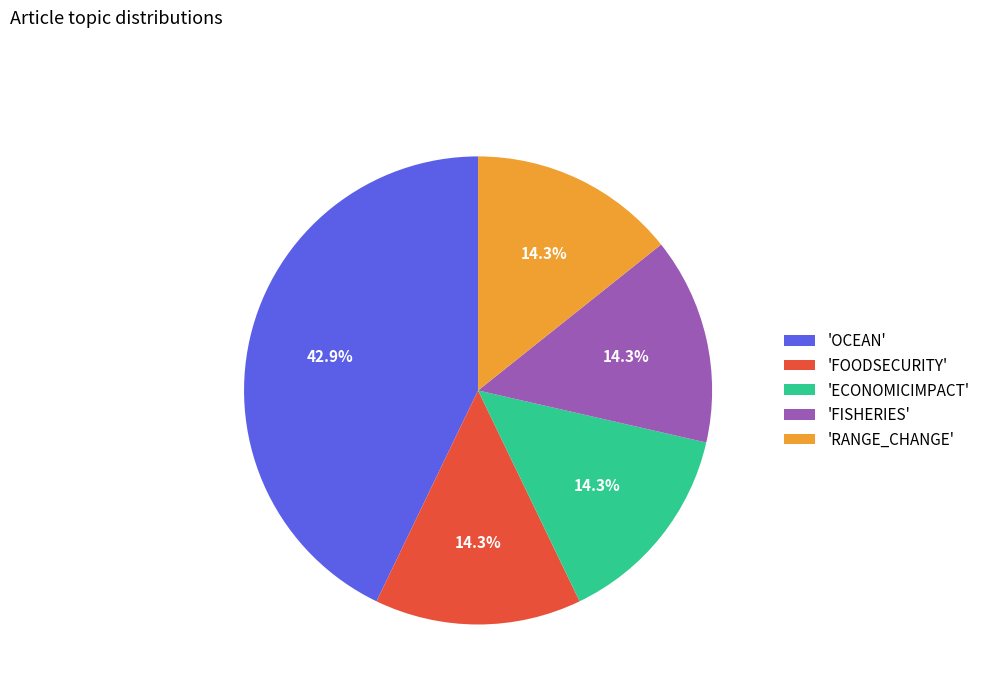

Does 'FOODSECURITY' represent more than half of the total?

No